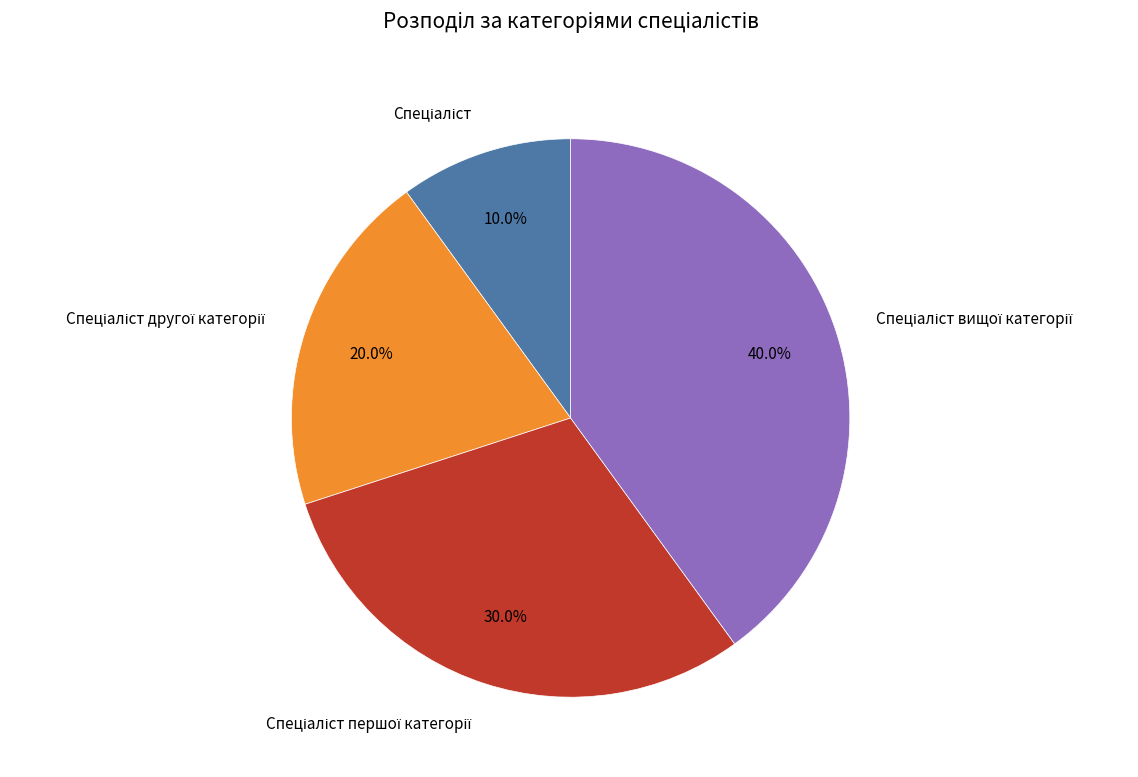

Is there a majority slice in this chart?

No